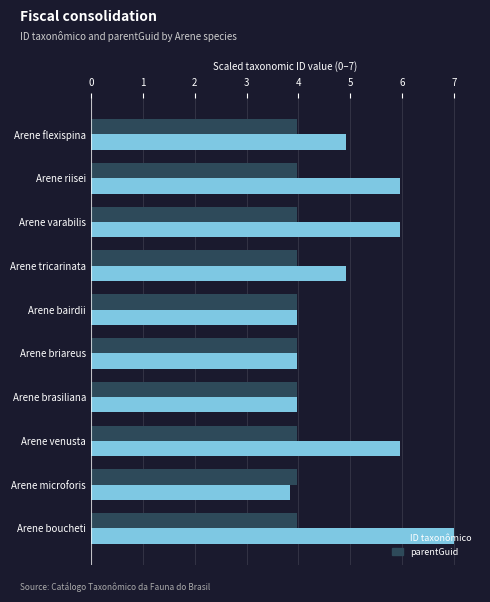

What is the maximum value shown in the chart?

7.0